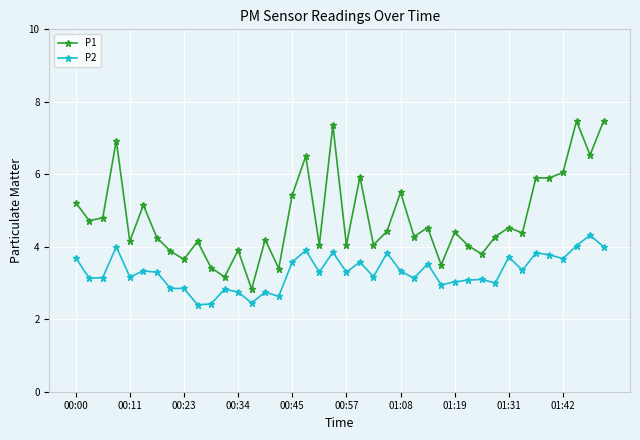

List the series in order of their peak value, lowest first.

P2, P1